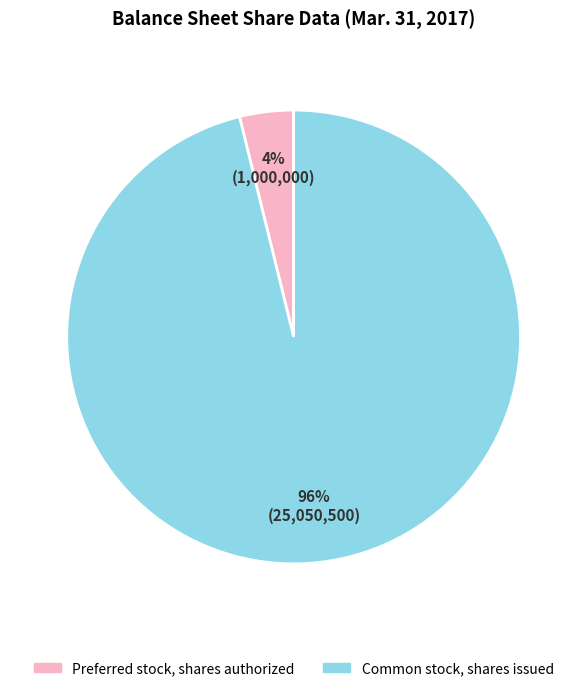

What percentage is the Preferred stock, shares authorized slice, to the nearest percent?

4%